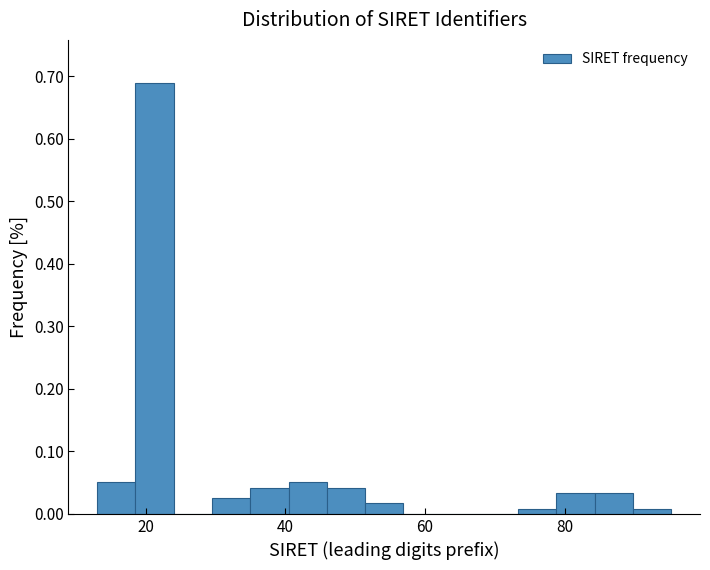

Around what value on the x-axis is the tallest bar? Give the approximate position of its centre, as read against the axis.

22